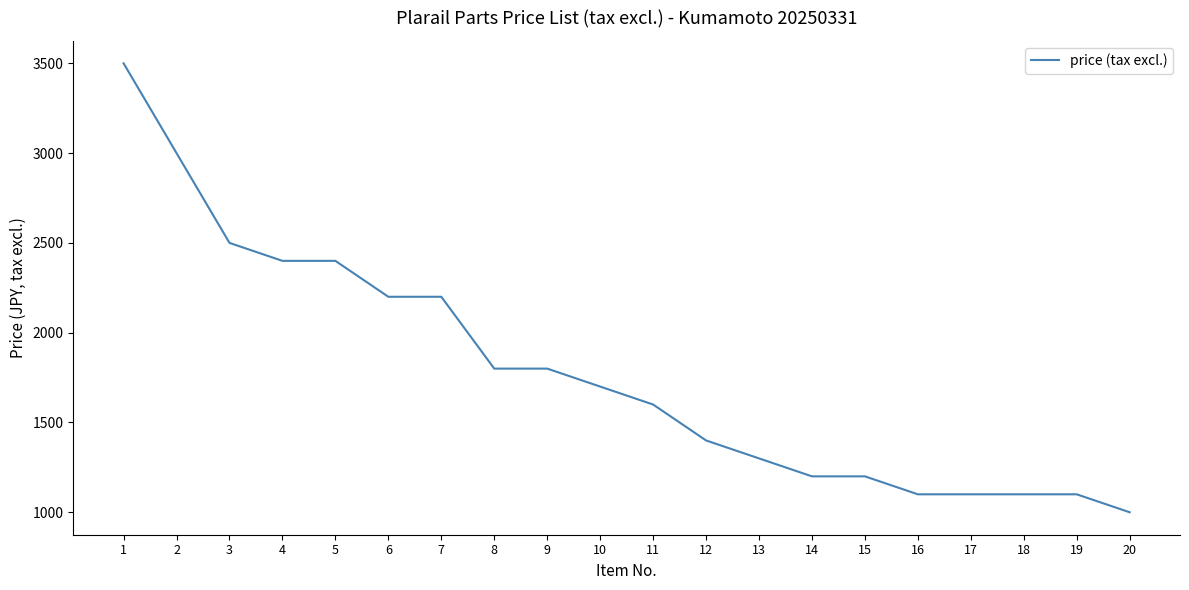

Which has a higher value, 9 or 1?

1